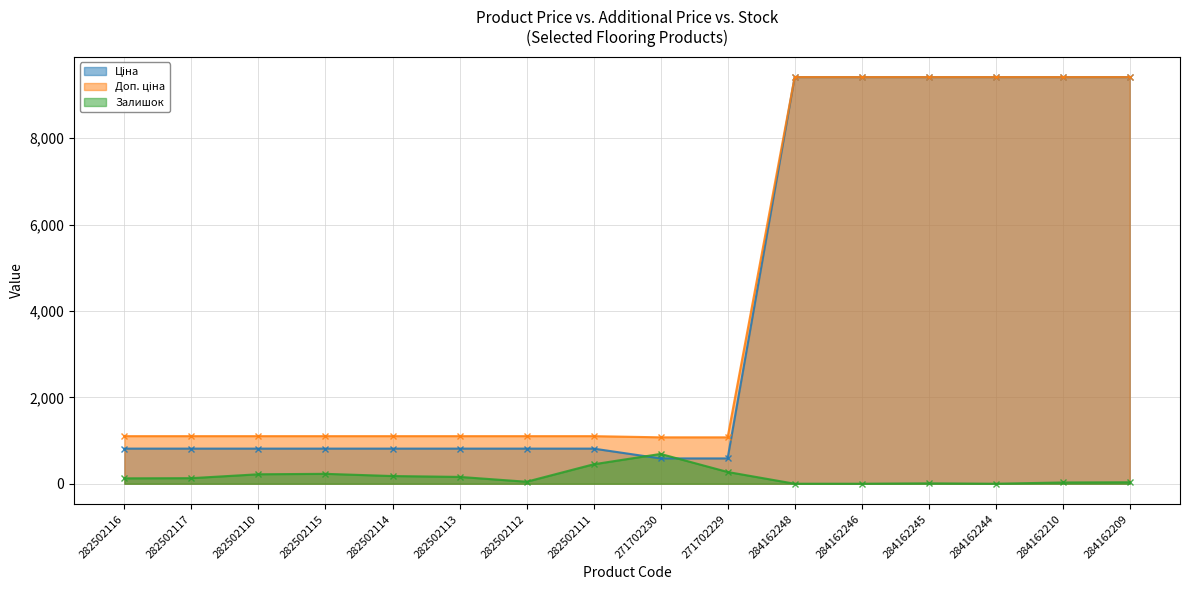

What is the value of the Ціна point at the 7th from the left?

813.0